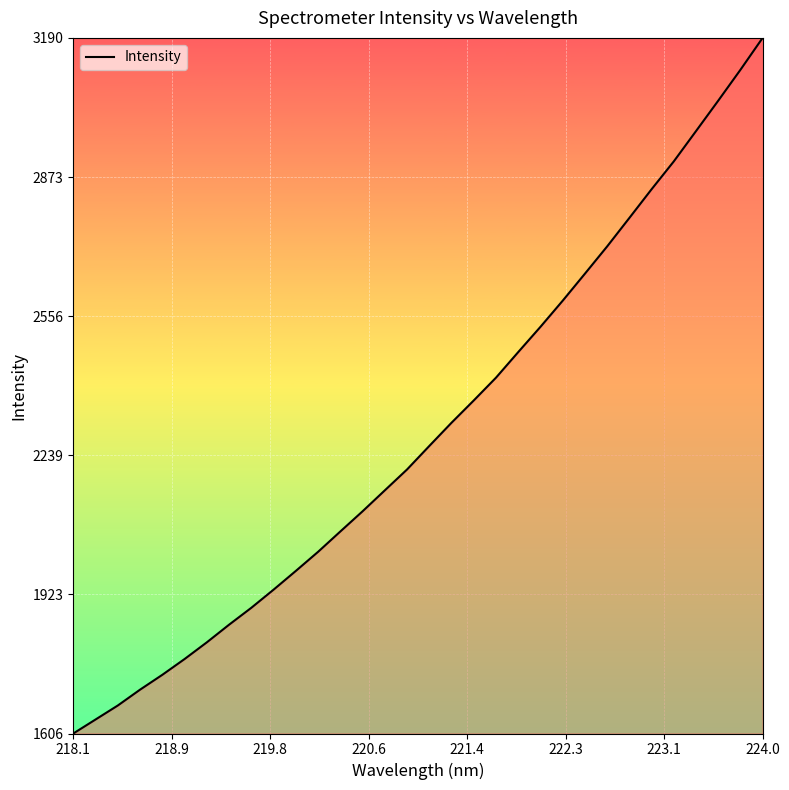

What is the smallest value displayed?

1605.9